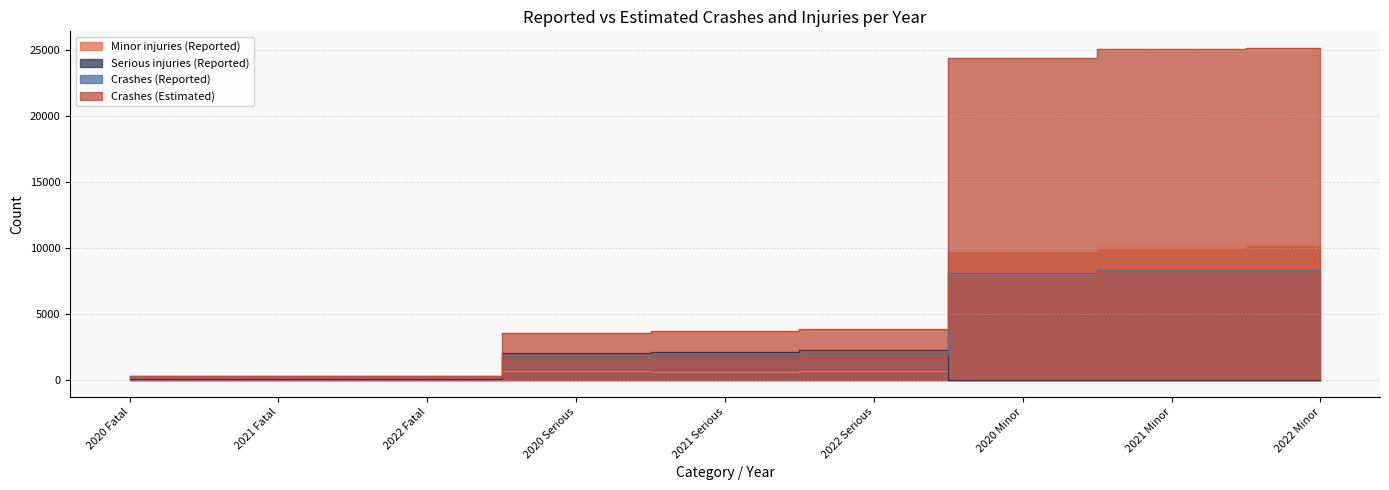

Where is Crashes (Reported) nearest to the value 4328?

2022 Serious